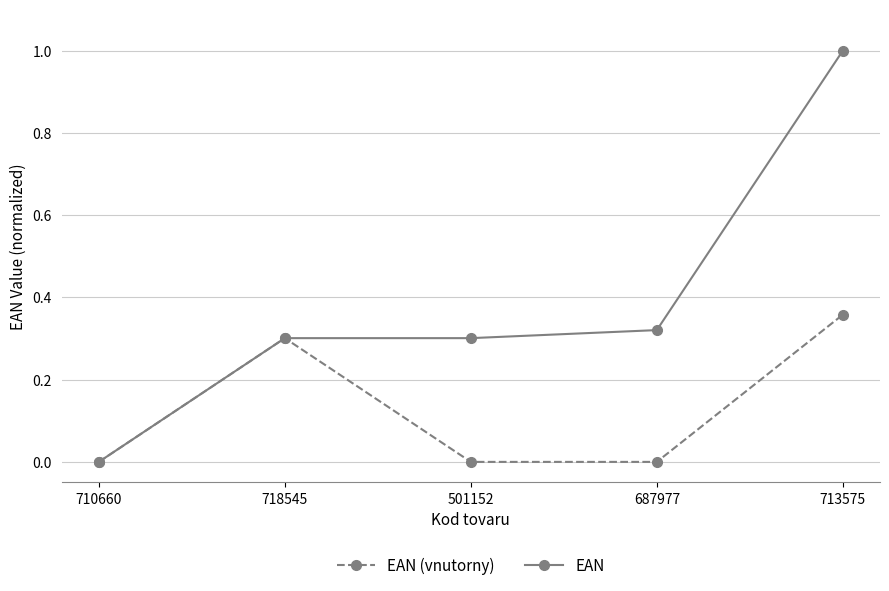

Which category has the highest value in the EAN series?

713575